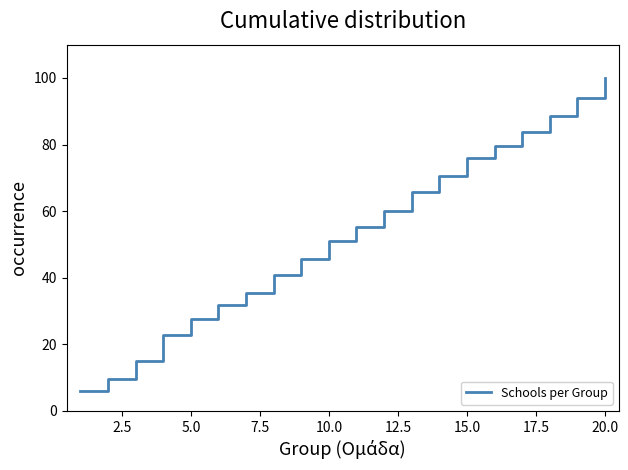

What is the minimum value shown in the chart?

6.0